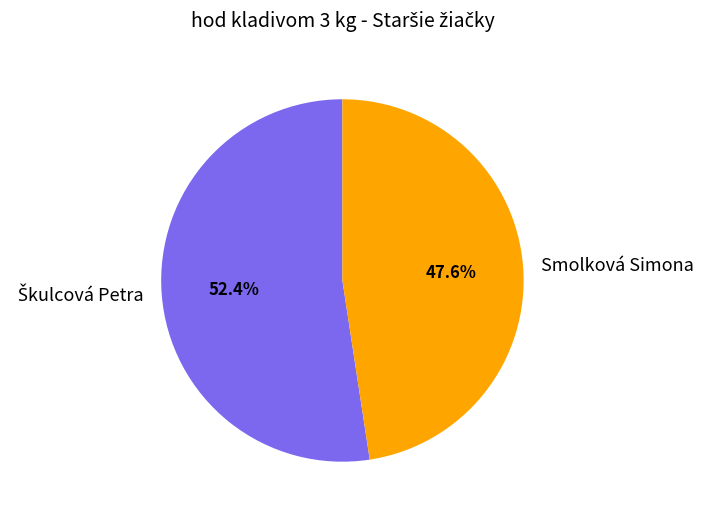

What is the smallest slice in the pie chart?

Smolková Simona